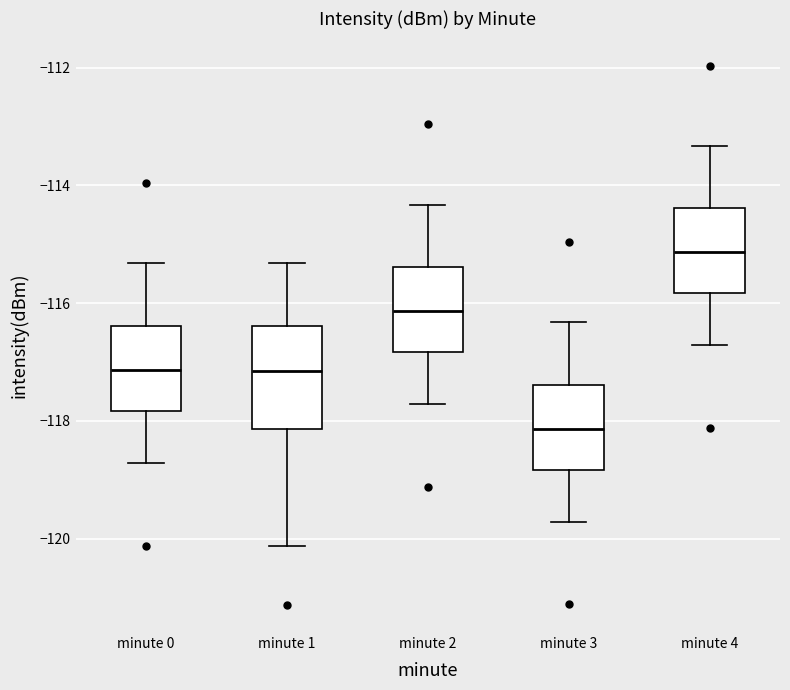

Reading left to right, transcribe this box plot: for each box, give where its median line is, the range the box spans, and where its two whiskers end, as read against the y-axis. The values are not printed on the chart, so give them approximately, as read against the axis.

minute 0: median -117.2, box -117.8 to -116.4, whiskers -118.8 to -115.4
minute 1: median -117.2, box -118.2 to -116.4, whiskers -120.2 to -115.4
minute 2: median -116.2, box -116.8 to -115.4, whiskers -117.8 to -114.4
minute 3: median -118.2, box -118.8 to -117.4, whiskers -119.8 to -116.4
minute 4: median -115.2, box -115.8 to -114.4, whiskers -116.8 to -113.4